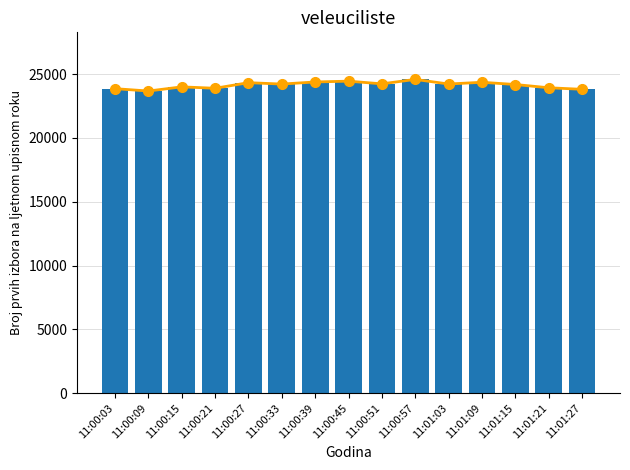

At which label does trend first exceed 24225?

11:00:27